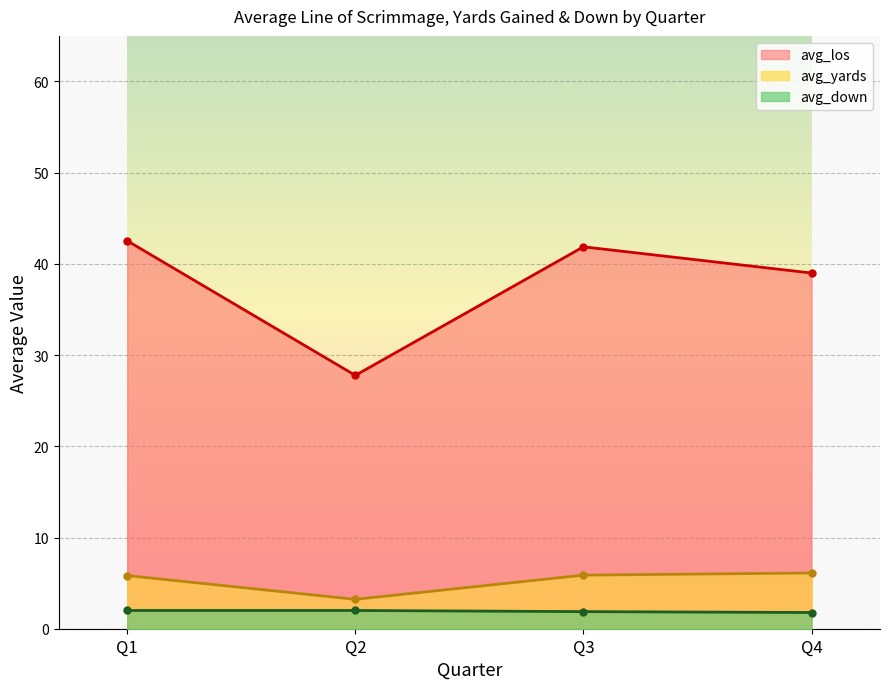

What are all the series names shown in the legend?

avg_los, avg_yards, avg_down